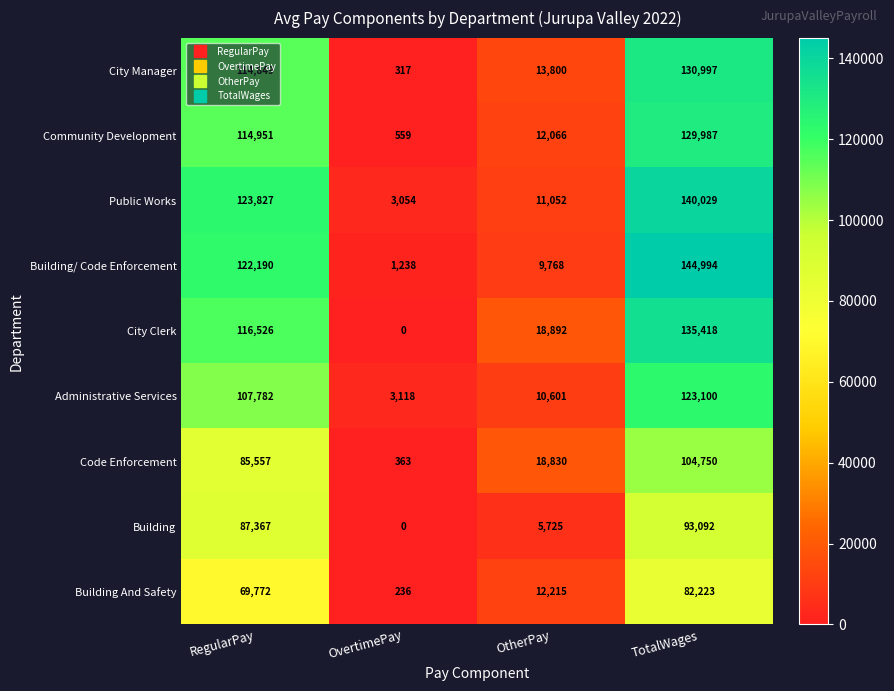

Which series changed the most between OvertimePay and OtherPay?

City Clerk